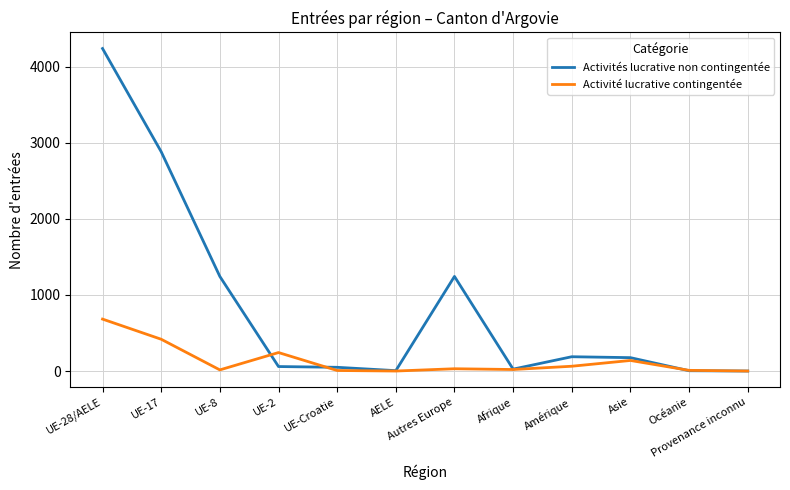

Which series has the widest spread of values?

Activités lucrative non contingentée